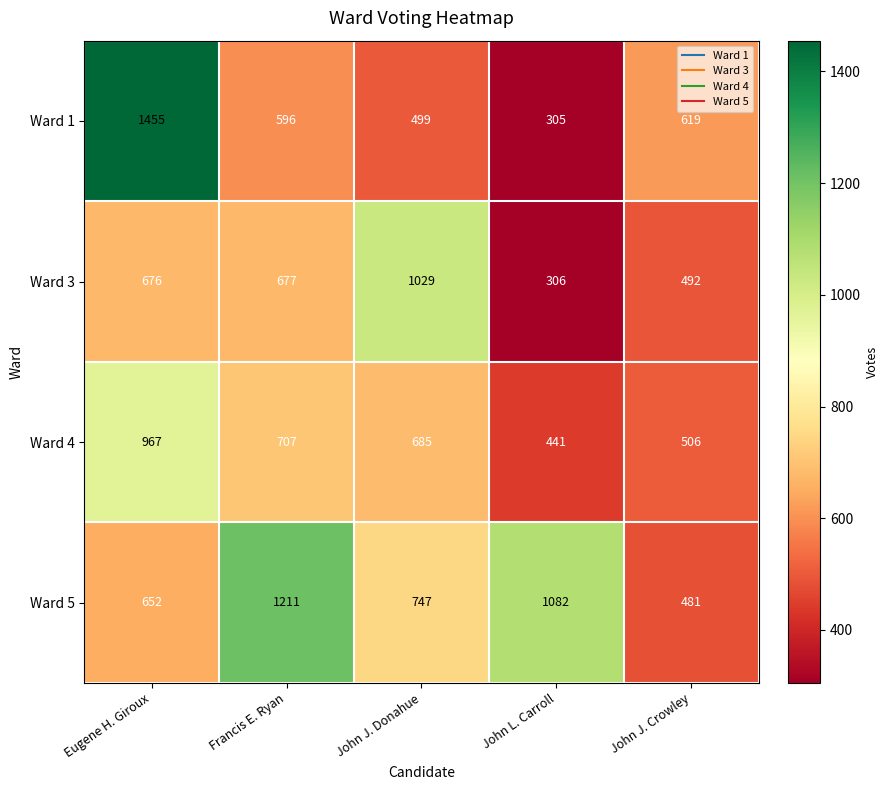

Which series has the largest total across all categories?

Ward 5